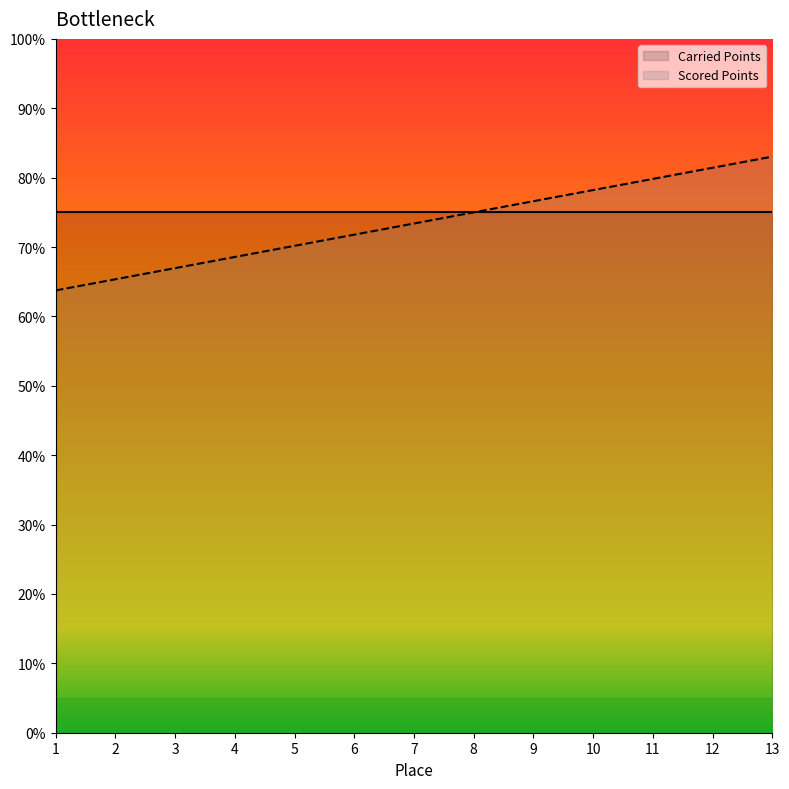

True or false: the data shows 1404.8 at 12.

False